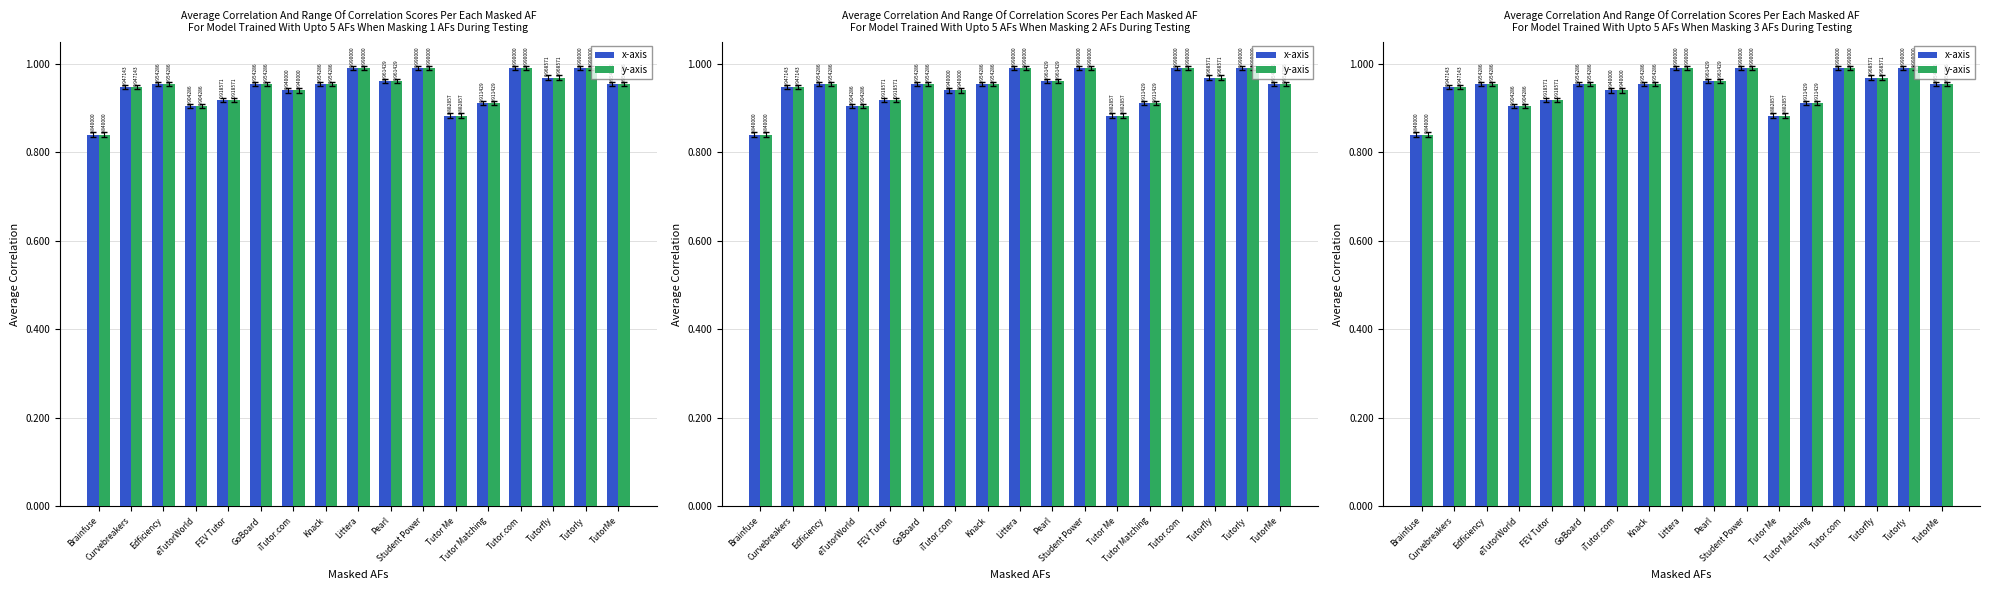

What is the difference between the maximum and minimum values in the x-axis series?

0.2